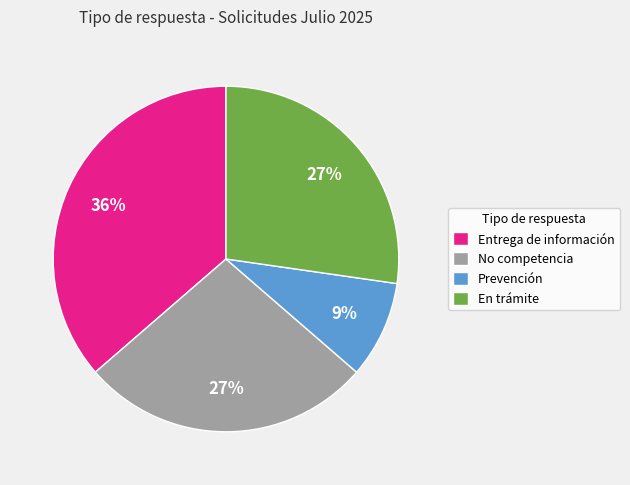

To the nearest percent, what is the difference between the No competencia and Prevención slice percentages?

18%